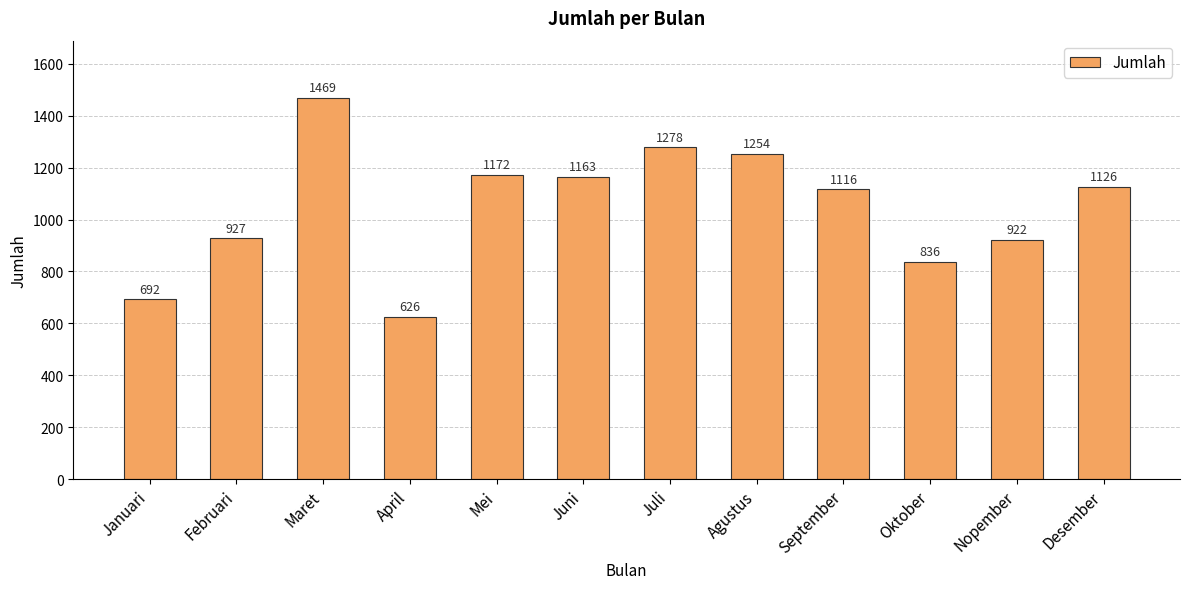

At which label does the data first exceed 1126?

Maret